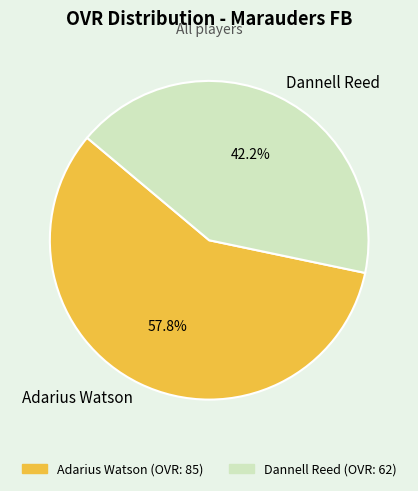

True or false: Dannell Reed accounts for 42% of the total.

True